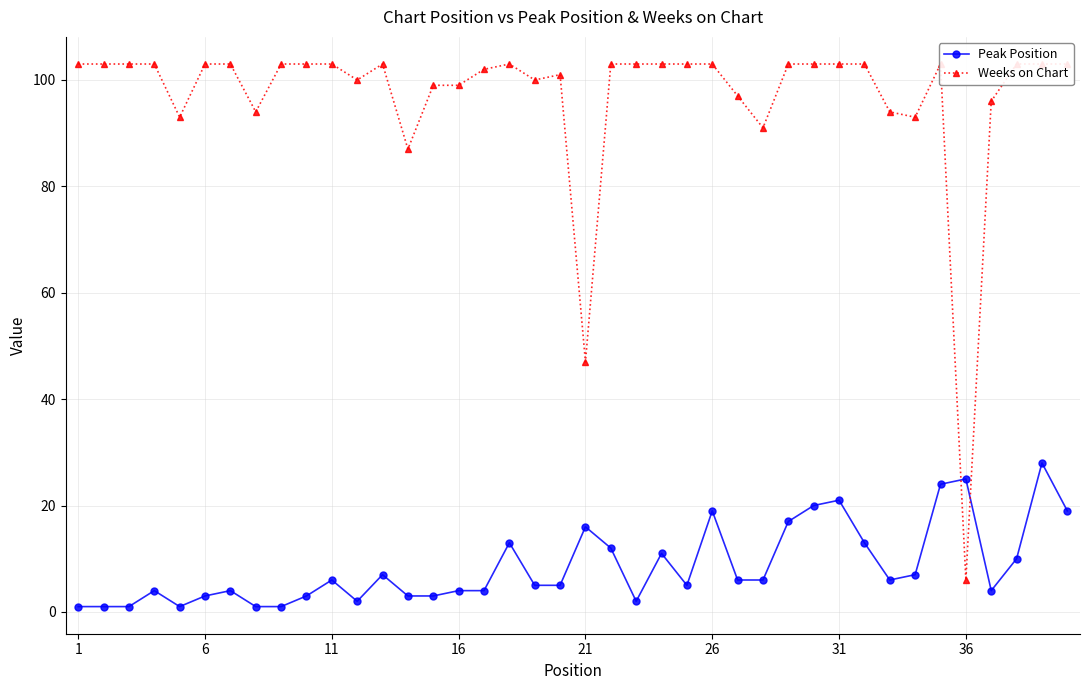

Reading left to right, transcribe all the data shown in this chart.

Peak Position: 1	1	1	4	1	3	4	1	1	3	6	2	7	3	3	4	4	13	5	5	16	12	2	11	5	19	6	6	17	20	21	13	6	7	24	25	4	10	28	19
Weeks on Chart: 103	103	103	103	93	103	103	94	103	103	103	100	103	87	99	99	102	103	100	101	47	103	103	103	103	103	97	91	103	103	103	103	94	93	103	6	96	103	103	103